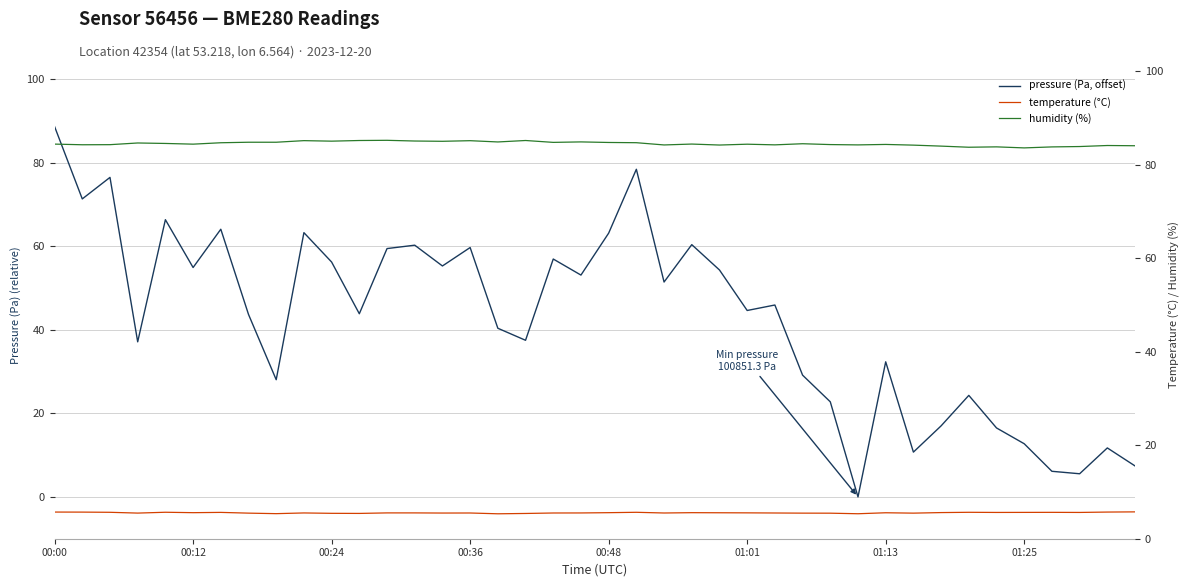

The value of pressure (Pa, offset) at 01:25 is 5.7. True or false?

False